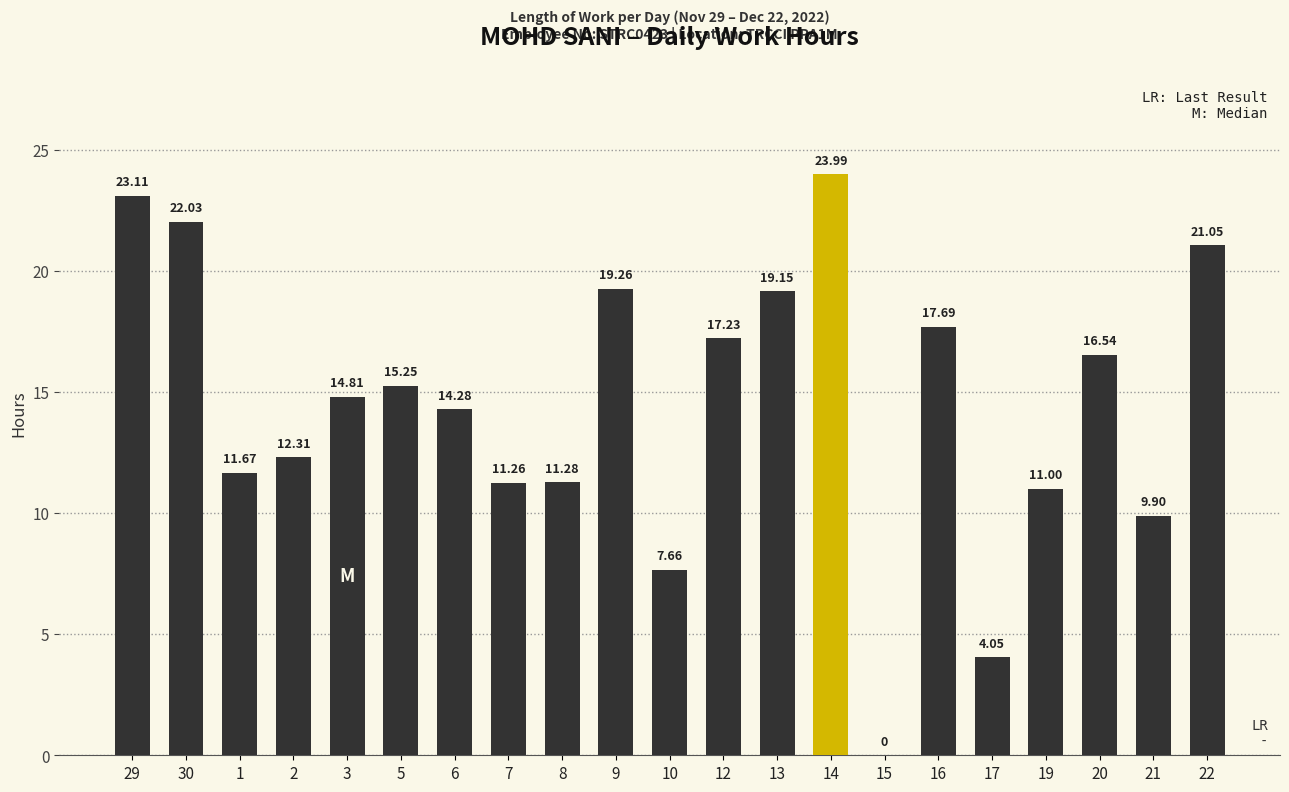

What is the sum of all values?

303.5